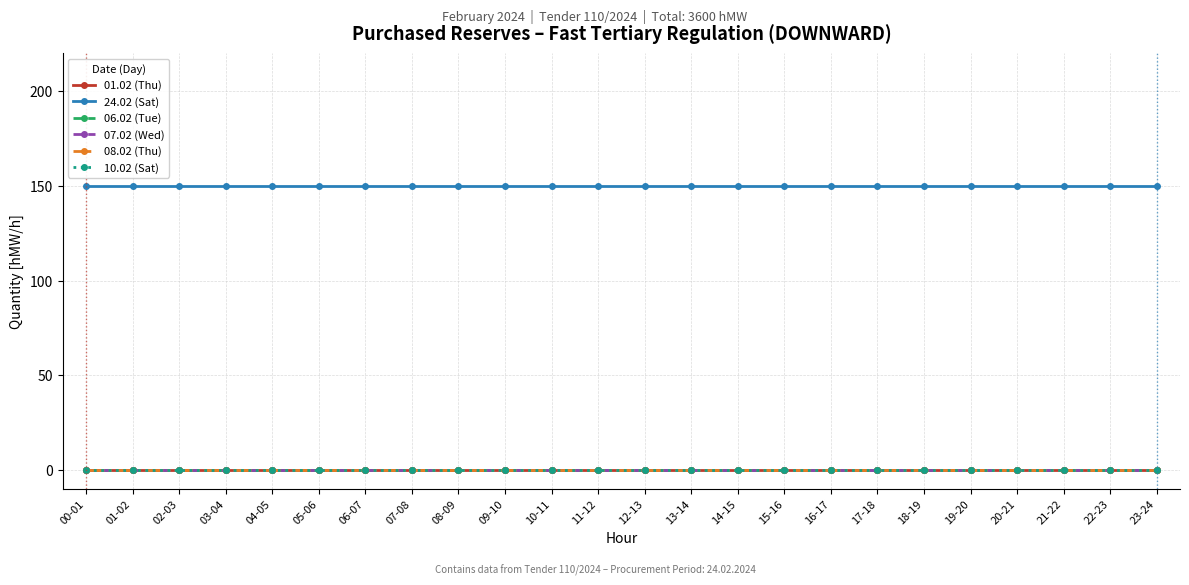

What is the spread (max minus min) of values at 14-15?

150